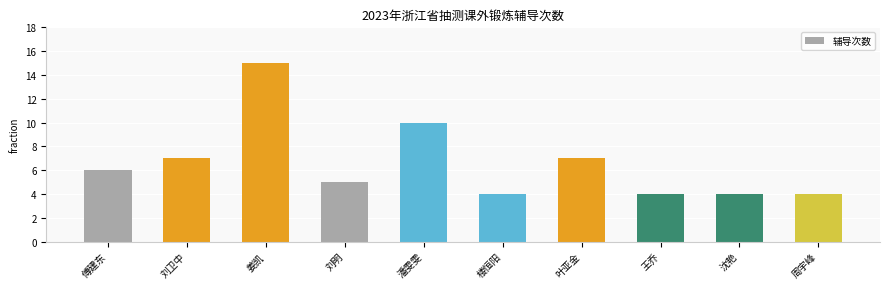

Reading left to right, extract all data points from this chart.

傅建东=6	刘卫中=7	姜凯=15	刘明=5	潘雯雯=10	楼恒阳=4	叶亚金=7	王乔=4	沈艳=4	周宇峰=4